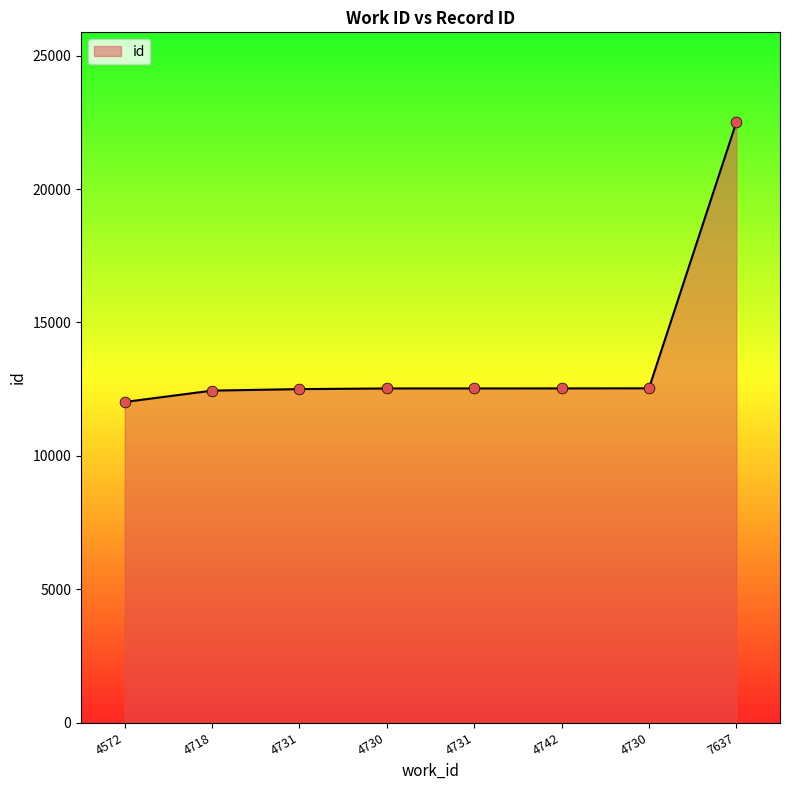

Approximately how many times larger is the value at 4742 compared to 4730?

1.0